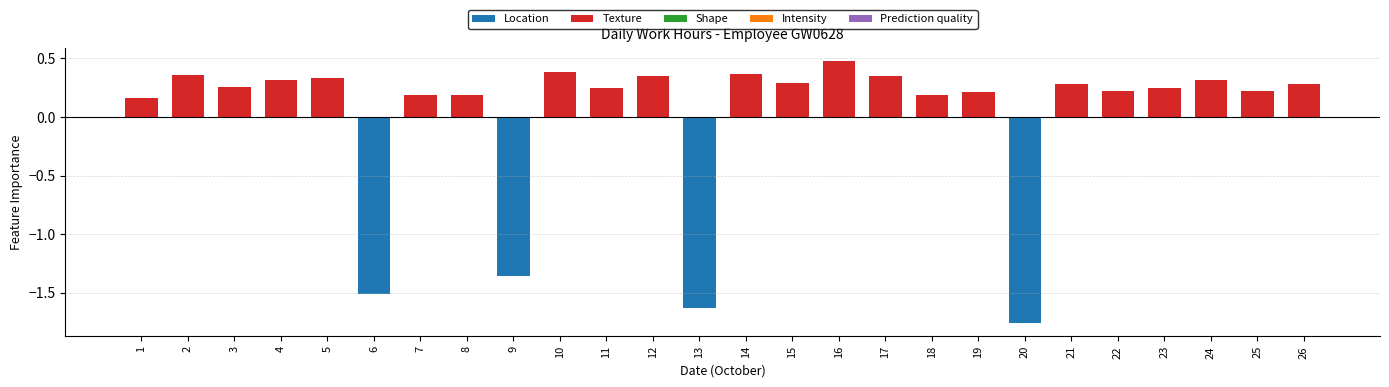

True or false: the data shows -2.7 at 6.

False